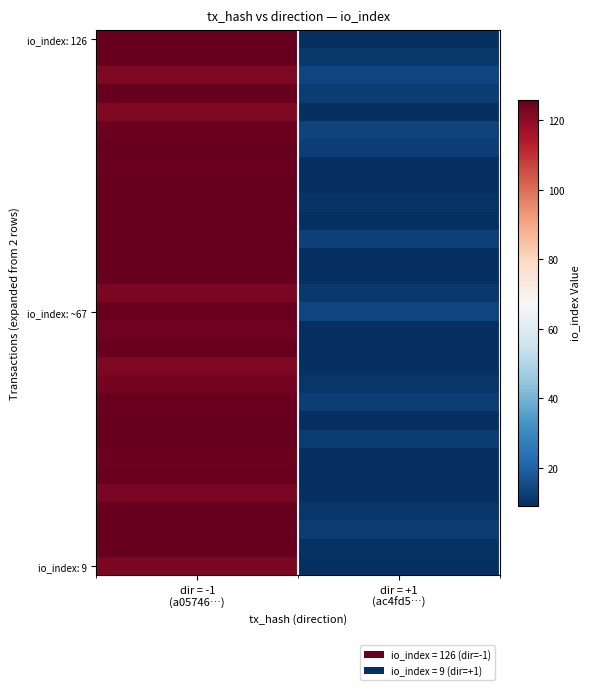

At which category does the chart reach its minimum across all series?

dir = +1
(ac4fd5…)